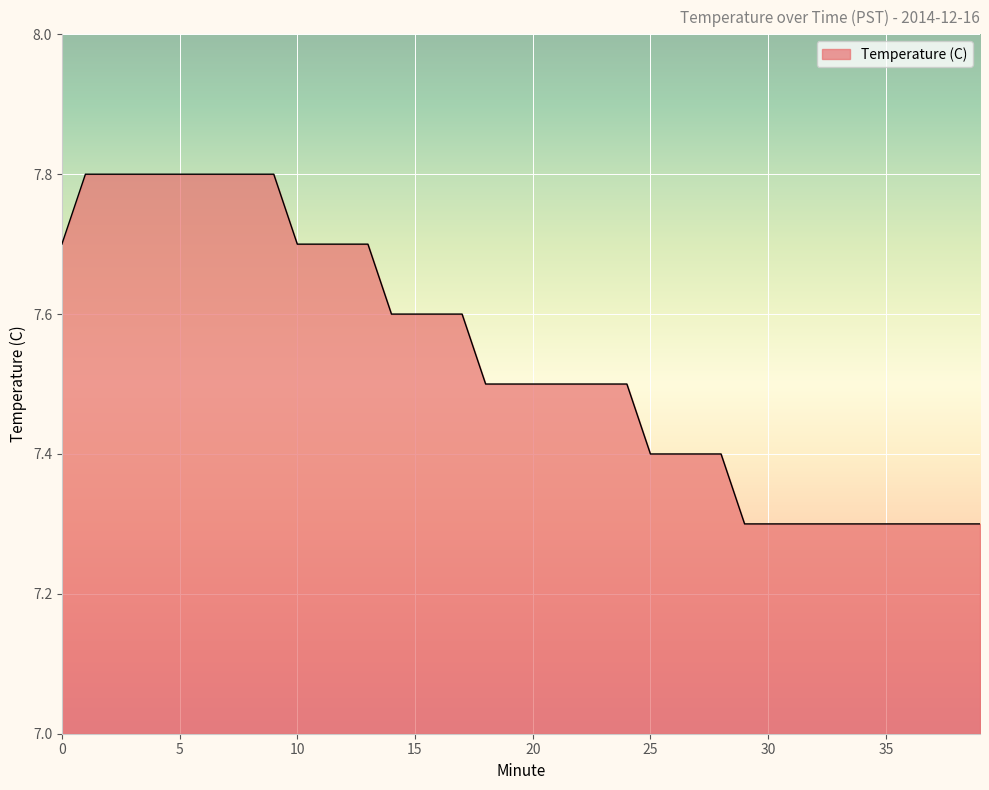

What is the difference between the maximum and minimum values?

0.5